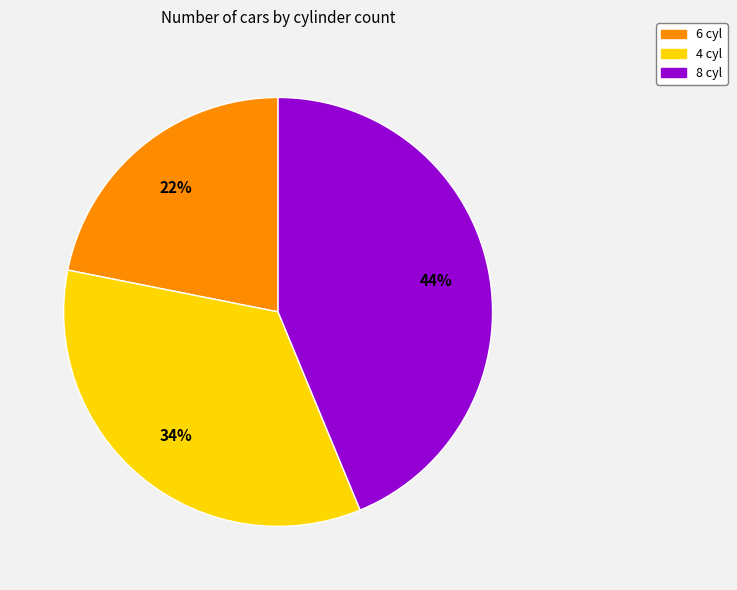

To the nearest percent, what is the difference between the largest and smallest slice percentages?

22%